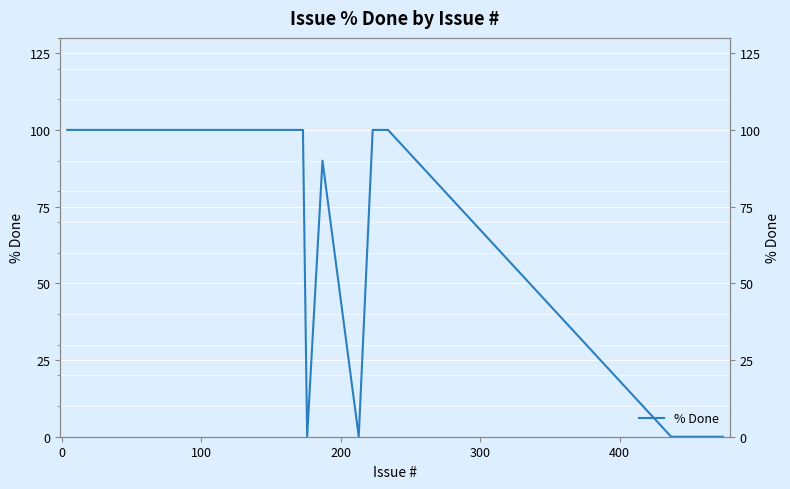

Does the chart display data point markers on the line(s)?

No